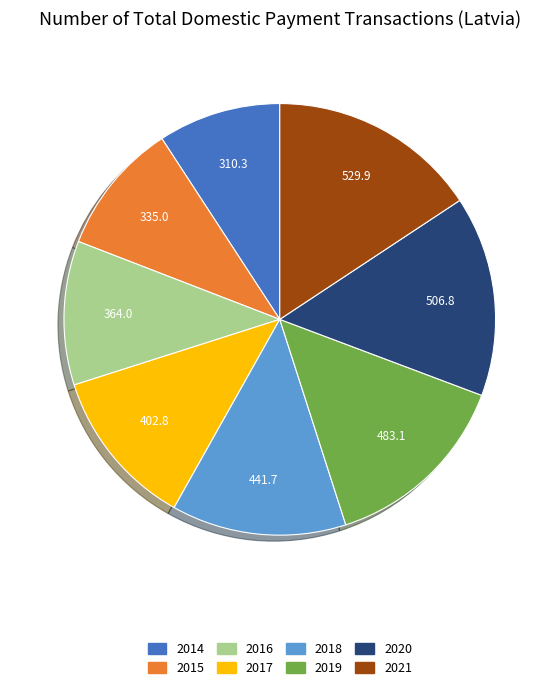

Does 2019 account for over 50% of the chart?

No